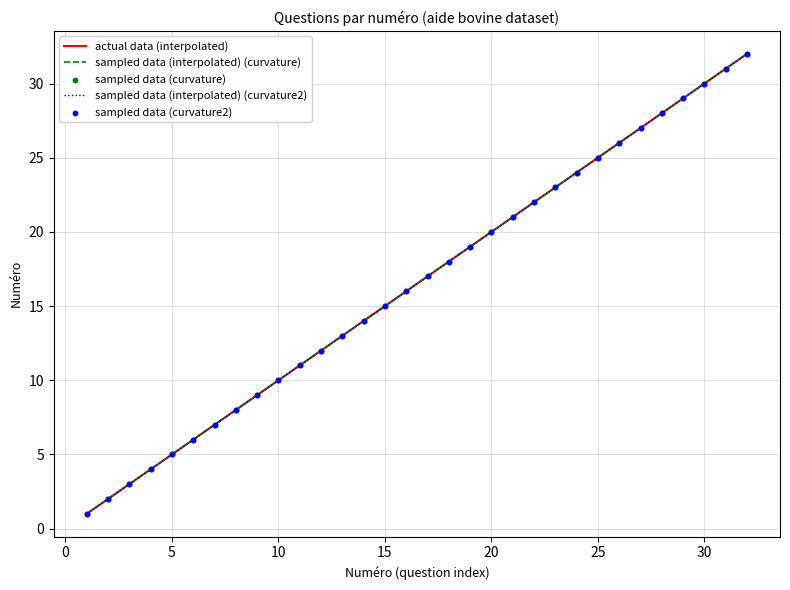

Which series has the largest total across all categories?

actual data (interpolated)